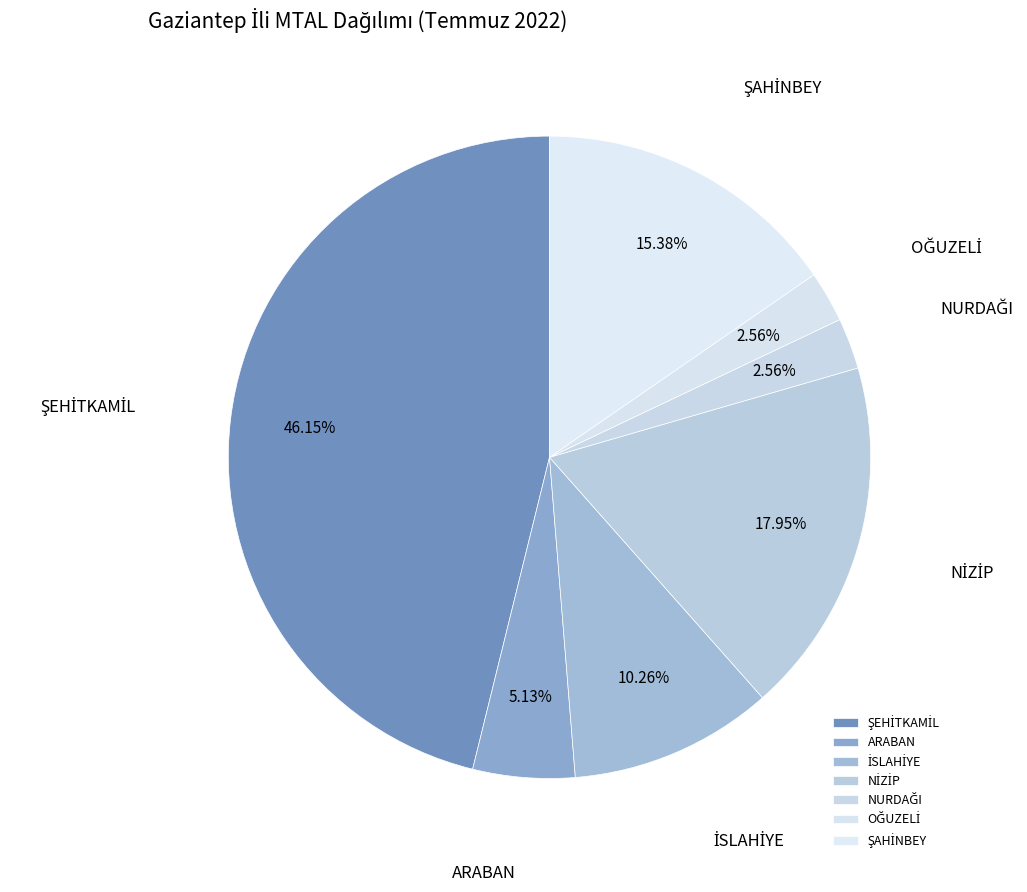

Count the number of slices in the pie.

7